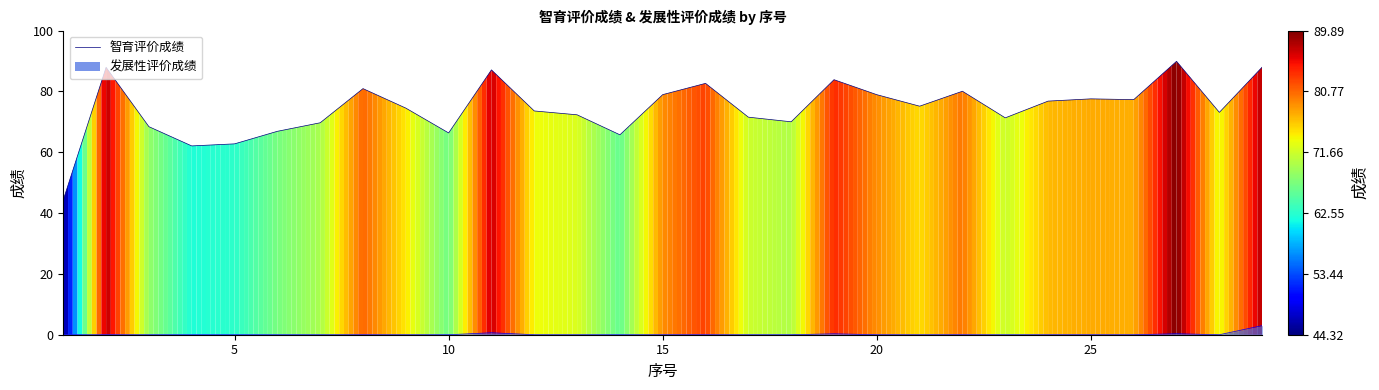

Which series has the widest spread of values?

智育评价成绩